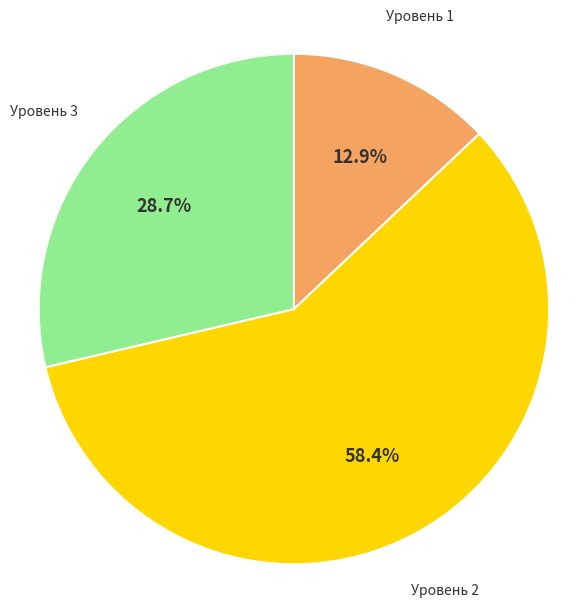

To the nearest percent, what is the average slice percentage?

33%